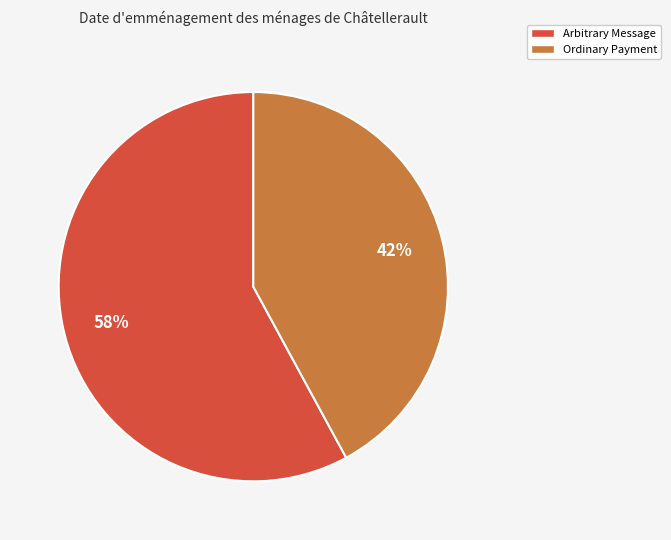

Count the number of slices in the pie.

2